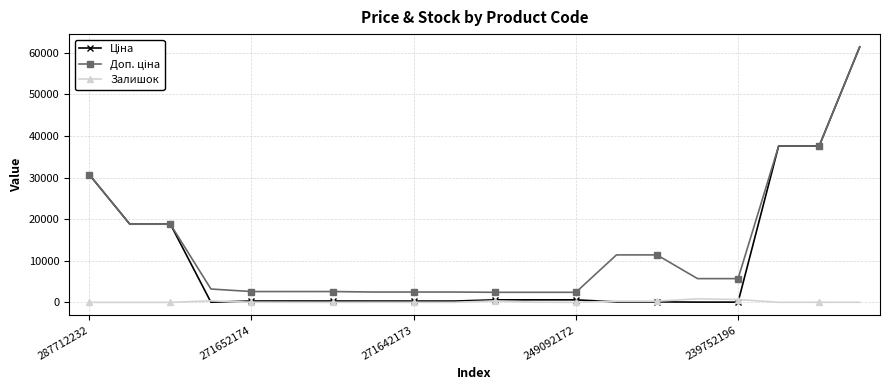

True or false: Залишок has more than 1 interior local peaks.

True